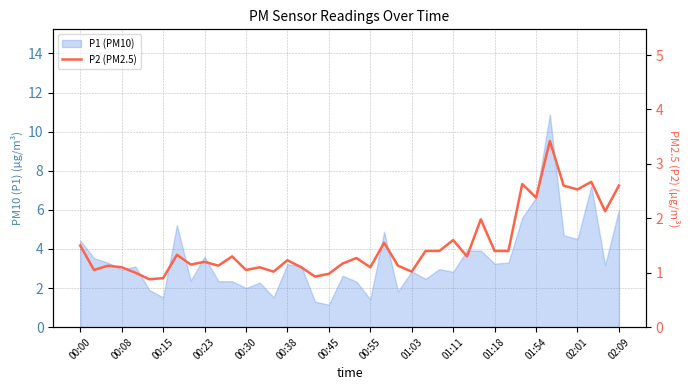

Does the chart display data point markers on the line(s)?

No